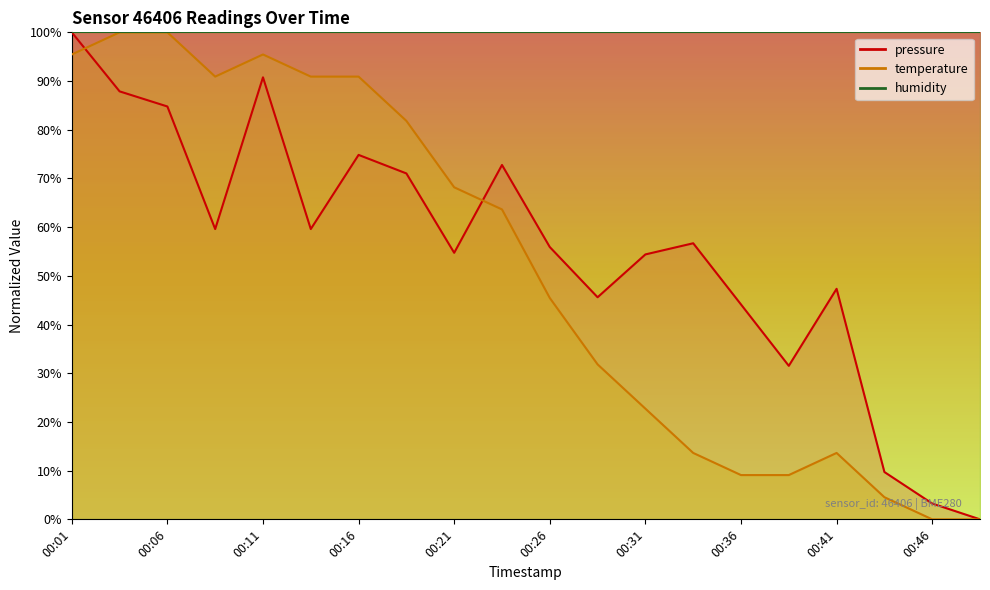

Where is temperature nearest to the value 50?

00:26